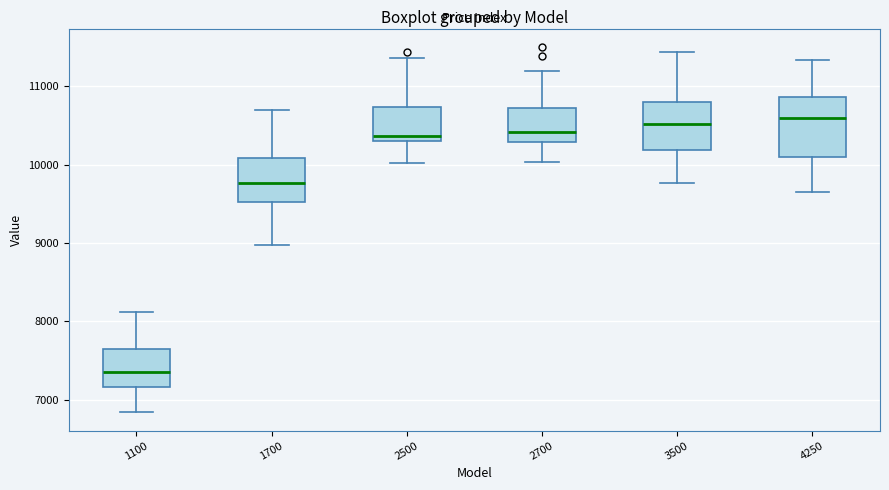

Which box's median line is the lowest?

1100